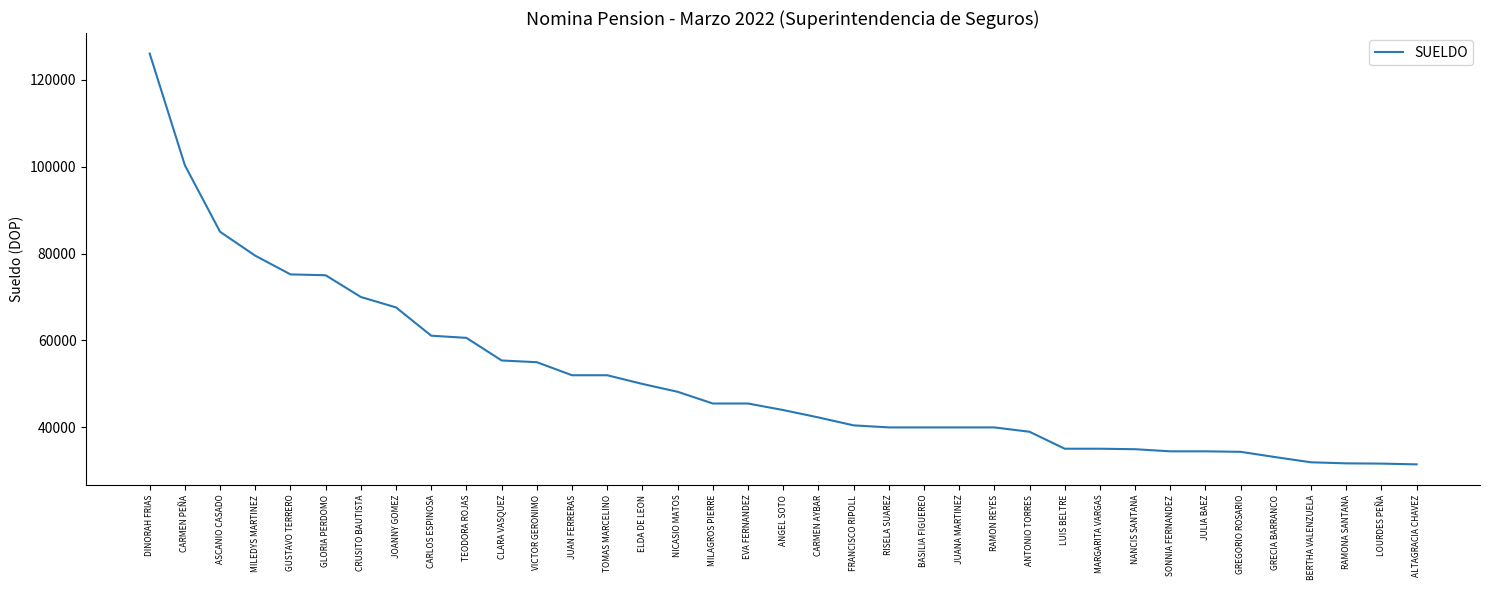

What is the minimum value shown in the chart?

31500.0